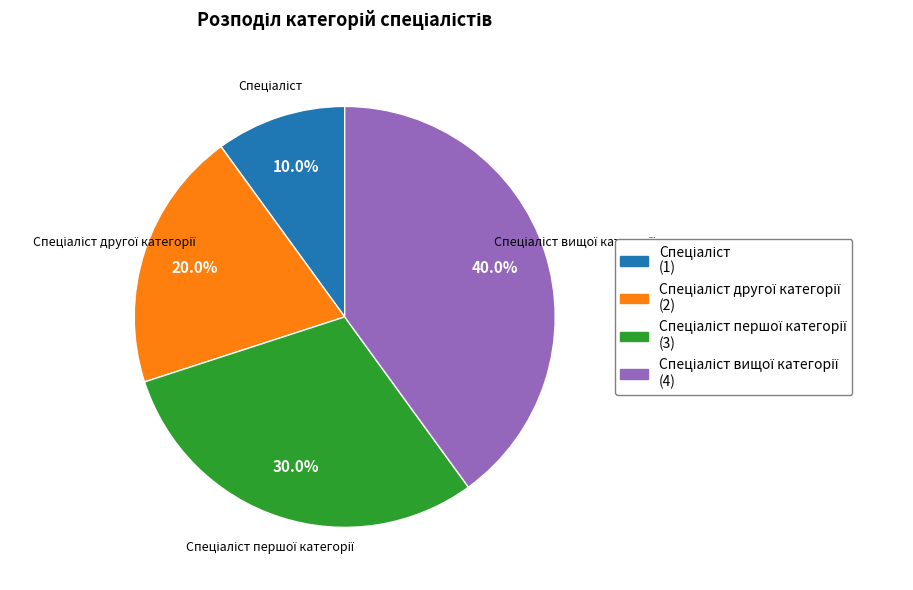

Does any single category account for the majority?

No